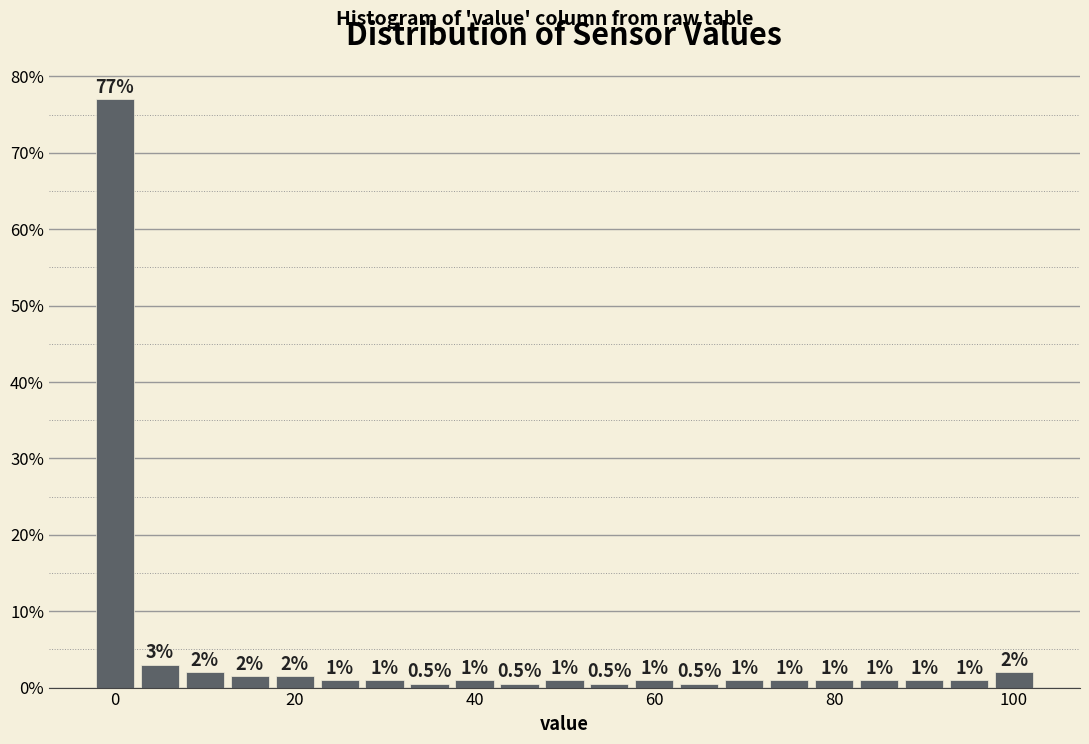

Read against the x-axis, roughly where is the centre of the tallest bar?

0